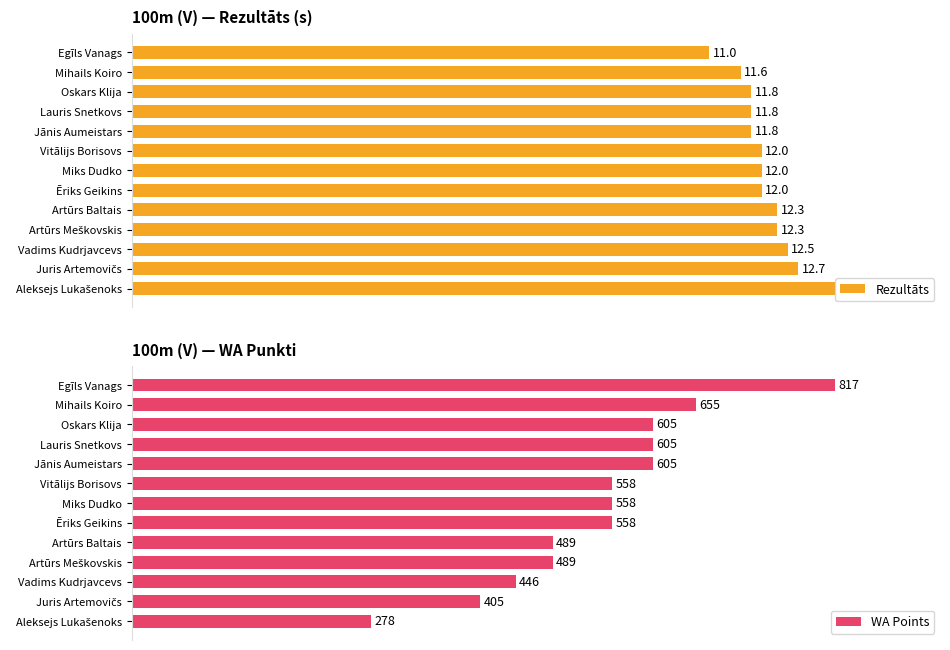

What is the total value across all series at Artūrs Baltais?

151.6